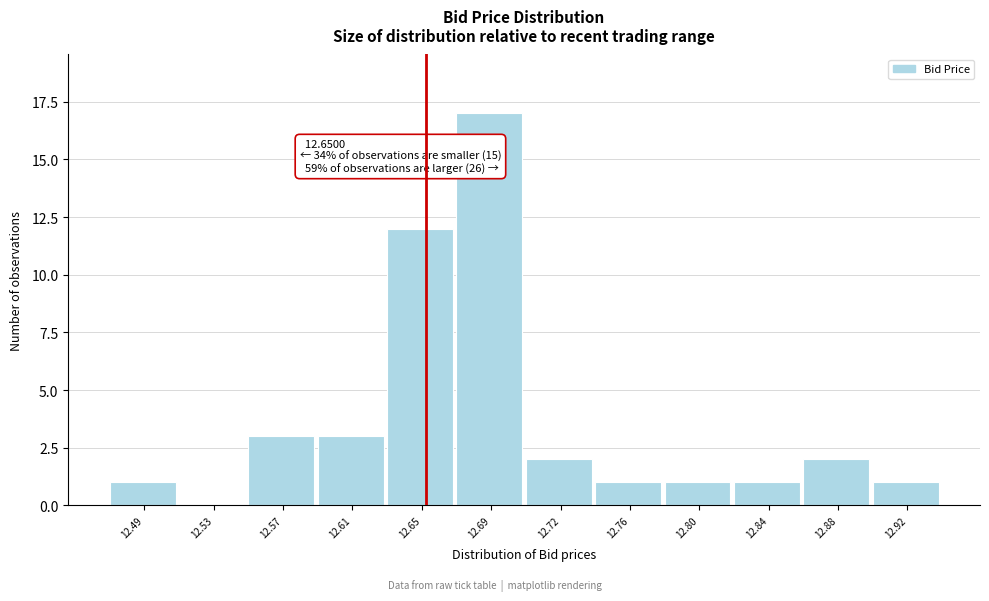

Which range on the x-axis has the tallest bar?

12.665 to 12.705